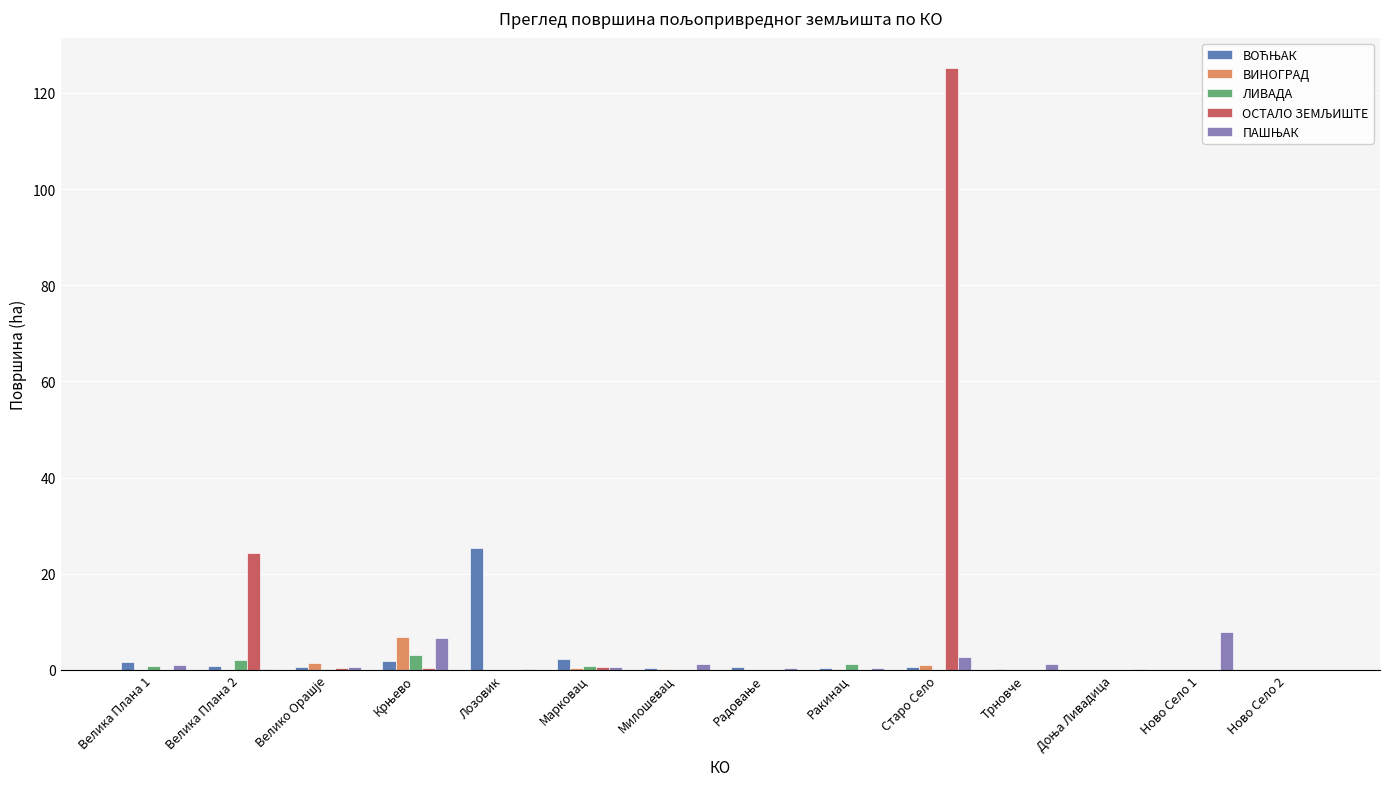

What is the maximum value for ЛИВАДА?

3.0